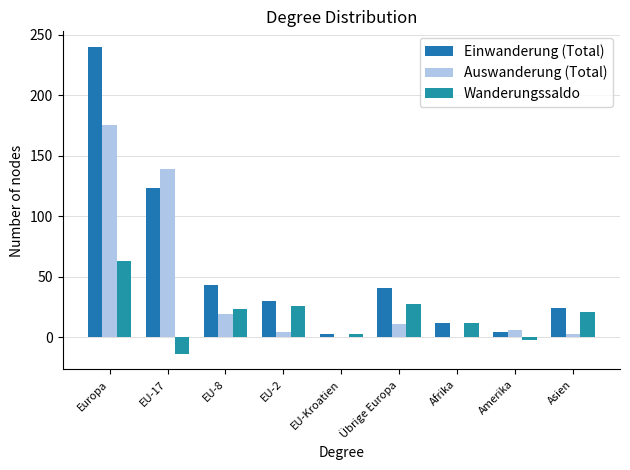

Count the number of data series in this chart.

3